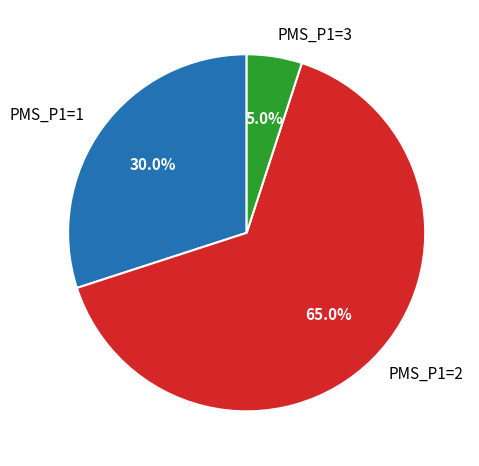

Rank the categories by value from highest to lowest.

PMS_P1=2, PMS_P1=1, PMS_P1=3